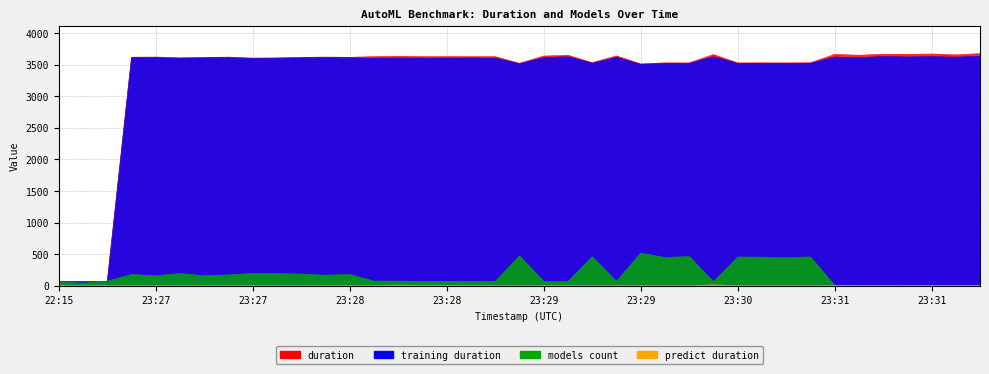

Which series has the largest range (max minus min)?

duration